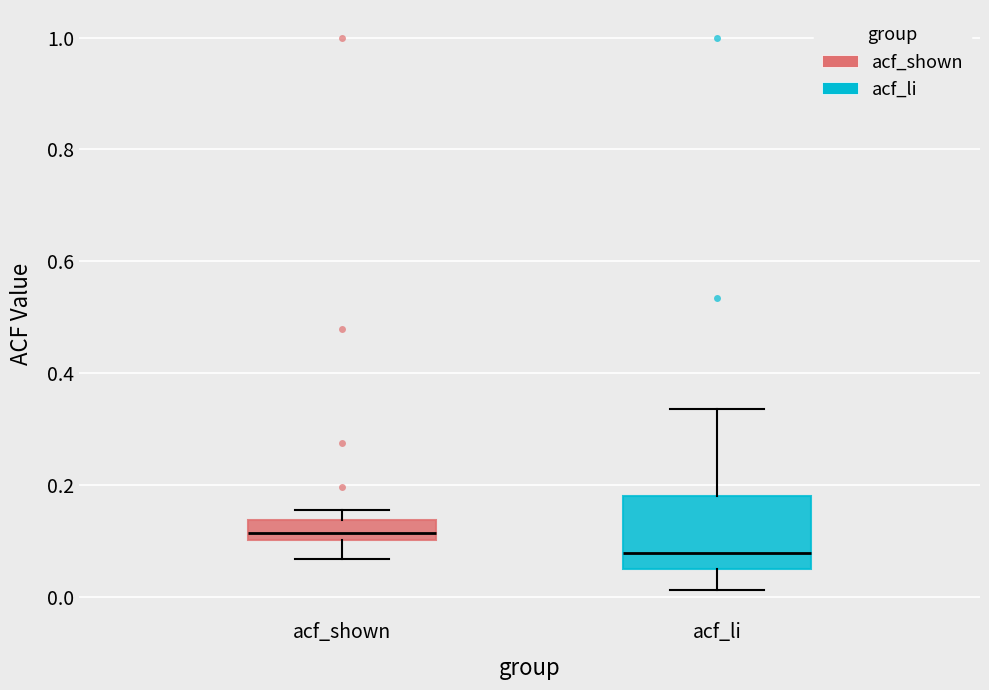

Which box's median line is the lowest?

acf_li